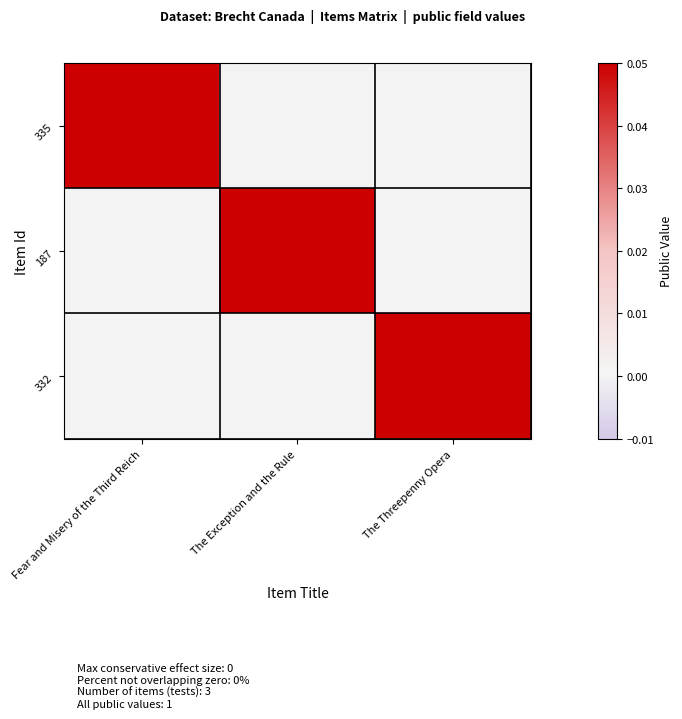

Reading left to right, what are all the values shown in this chart?

335: Fear and Misery of the Third Reich=0.1	The Exception and the Rule=0.0	The Threepenny Opera=0.0
187: Fear and Misery of the Third Reich=0.0	The Exception and the Rule=0.1	The Threepenny Opera=0.0
332: Fear and Misery of the Third Reich=0.0	The Exception and the Rule=0.0	The Threepenny Opera=0.1